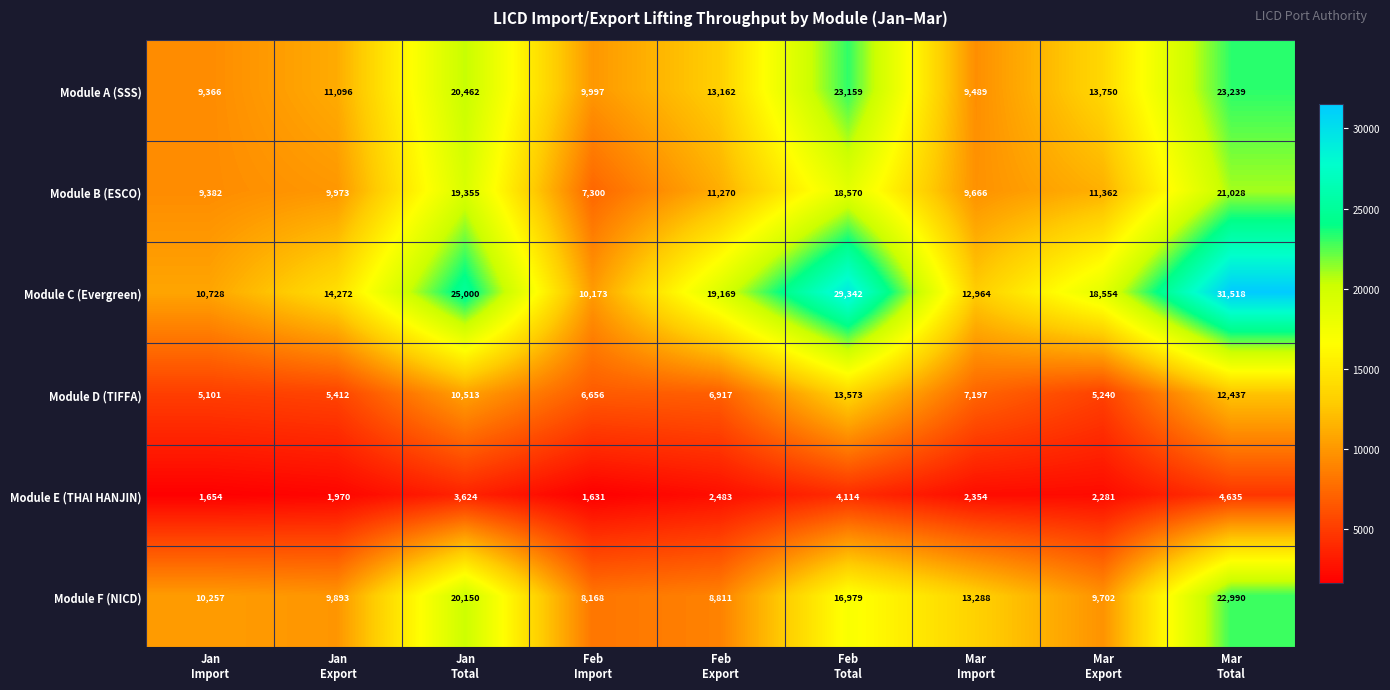

At how many categories does at least one series exceed 1780?

9